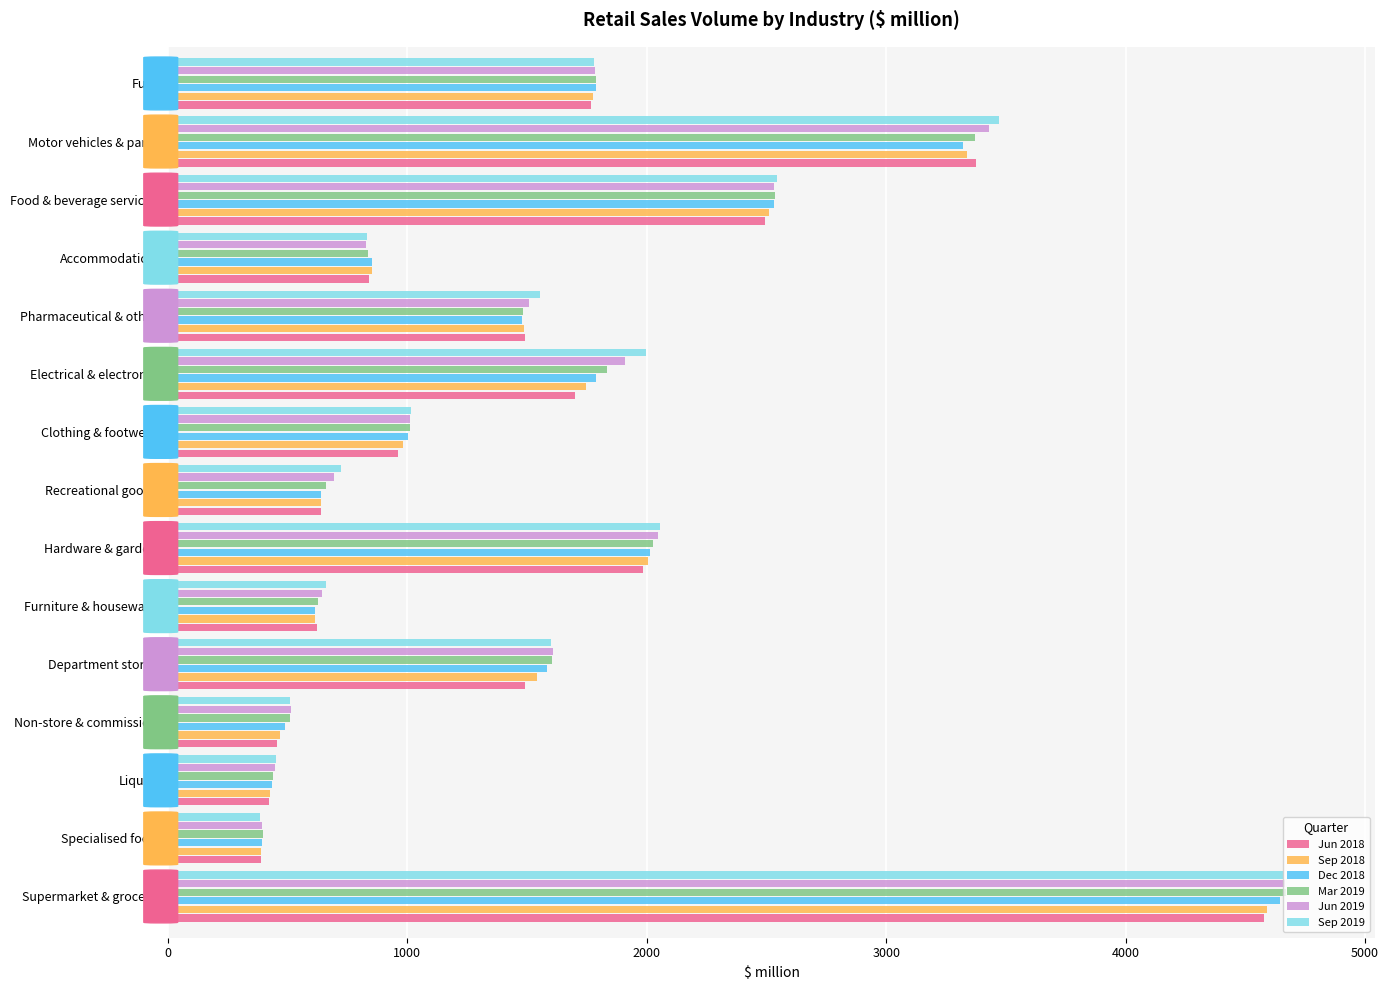

What is the smallest value displayed?

386